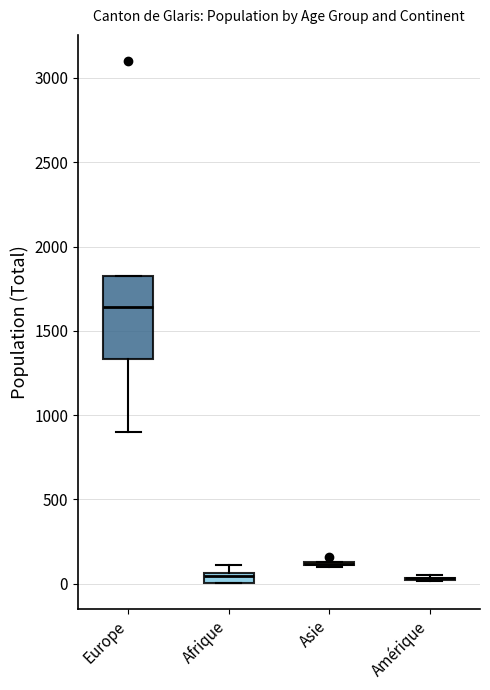

Where is the lower edge of the box for Afrique on the y-axis? The values are not printed on the chart, so give them approximately, as read against the axis.

0